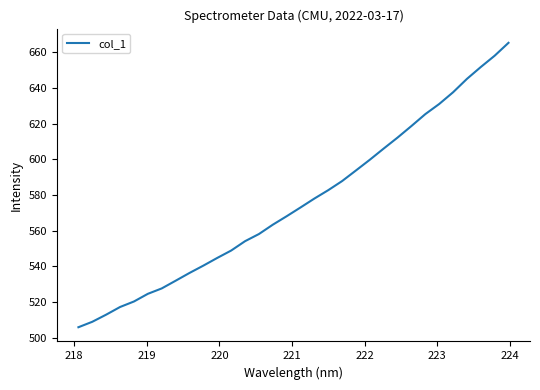

Reading right to left, extract all data points from this chart.

665.3	658.0	651.7	645.0	637.5	631.0	625.3	618.6	612.2	606.0	599.7	593.7	587.8	582.6	577.9	572.9	568.0	563.3	558.0	554.0	548.8	544.6	540.3	536.2	531.8	527.5	524.5	520.2	517.1	512.8	508.8	505.8